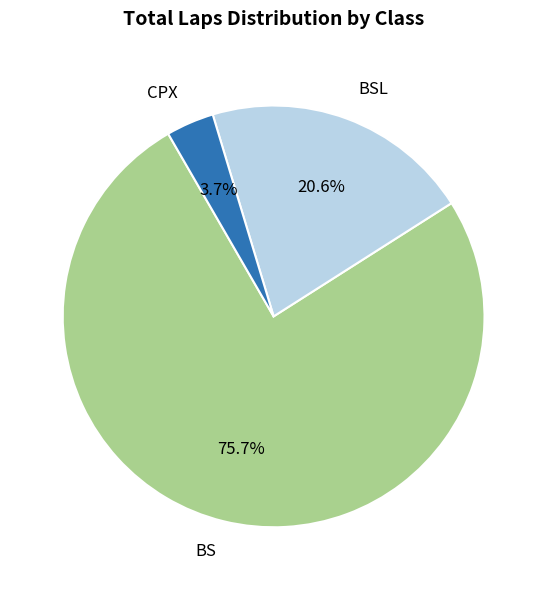

Is there any slice that represents more than half of the pie?

Yes